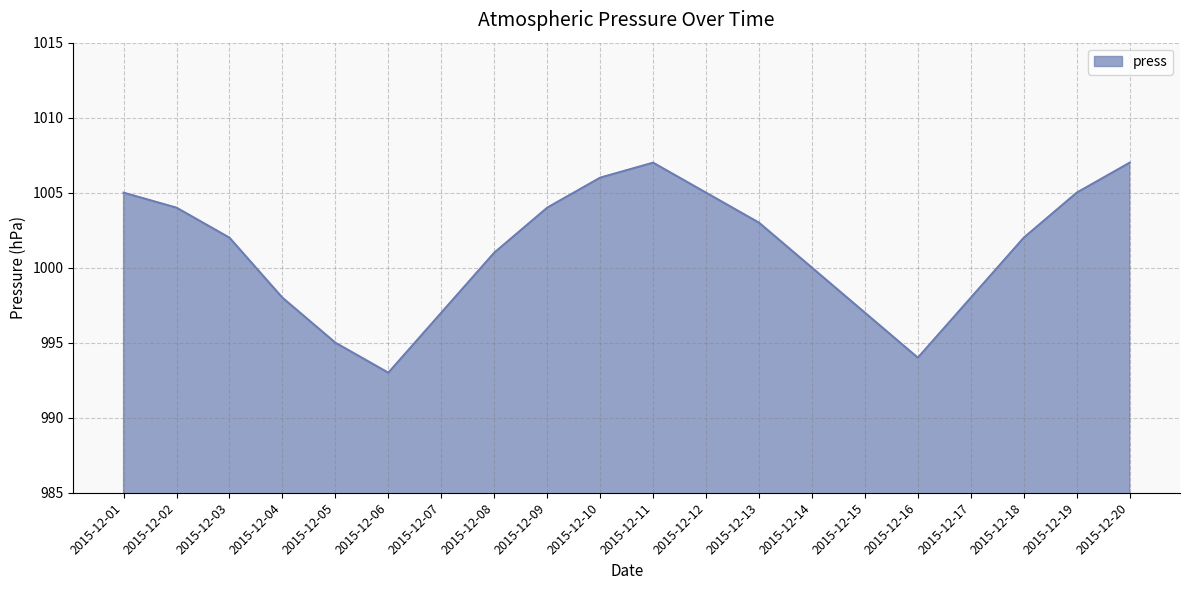

True or false: the data shows 1007 at 2015-12-11.

True